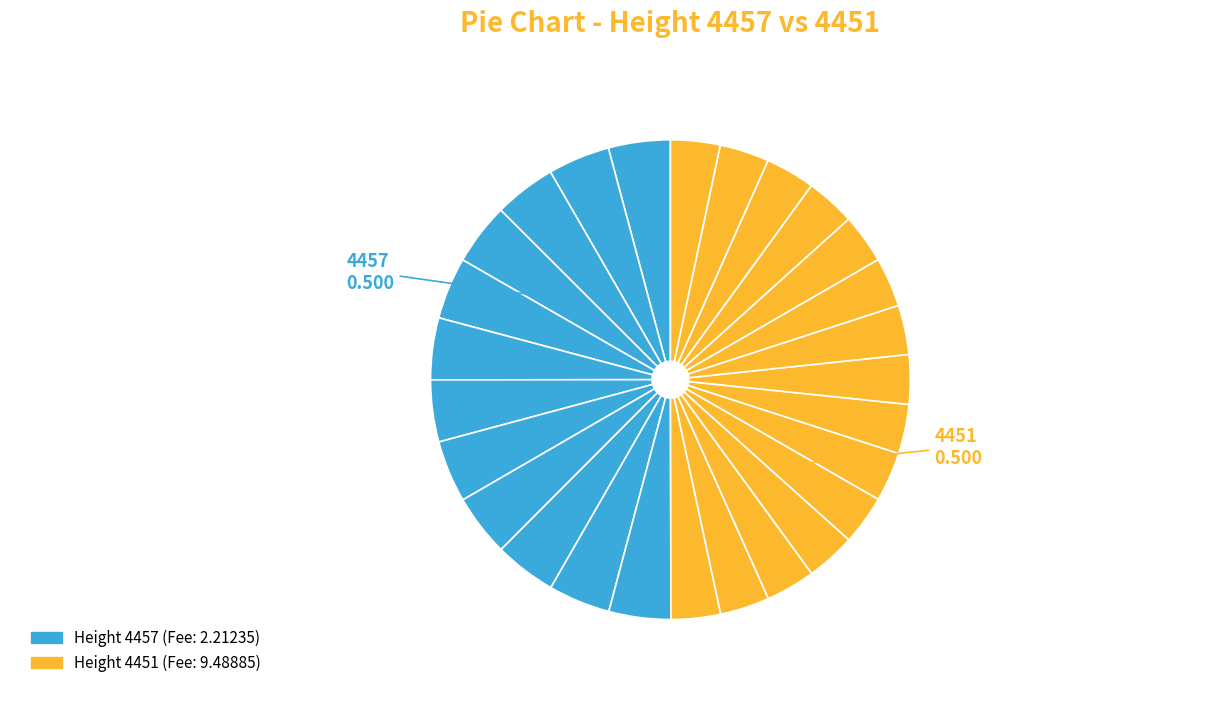

Count the number of slices in the pie.

27